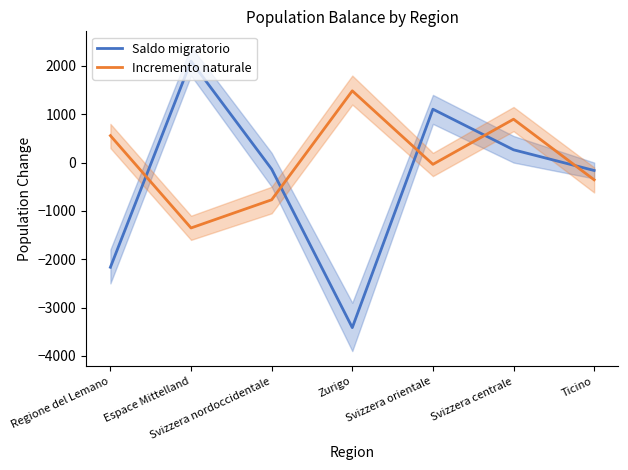

How many distinct data groups are displayed?

2